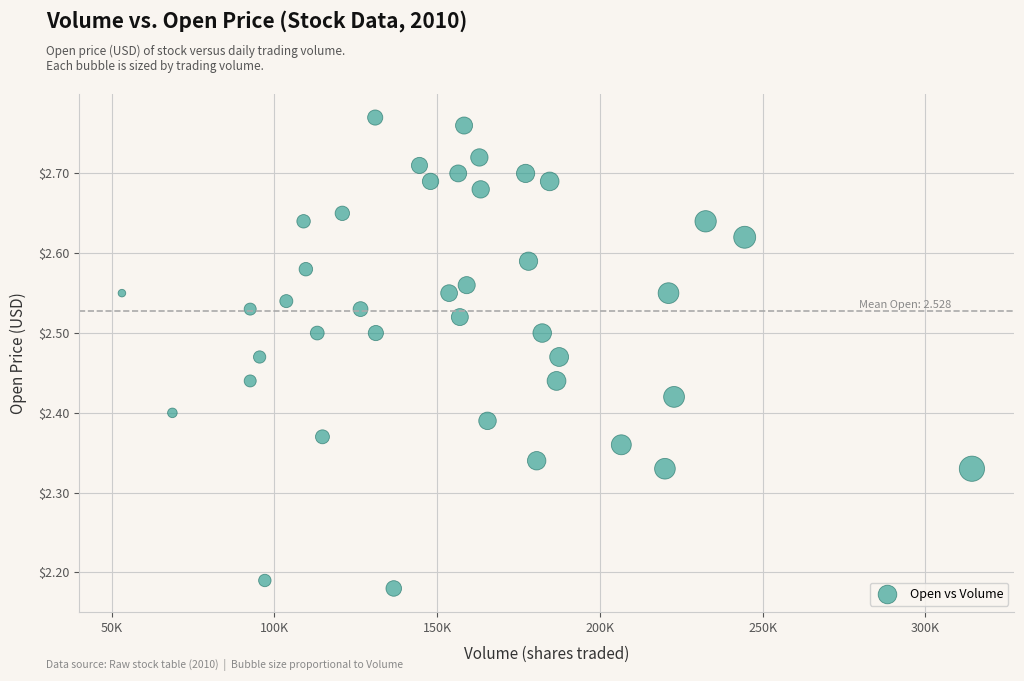

What is the range of X values (max minus min)?

261100.0